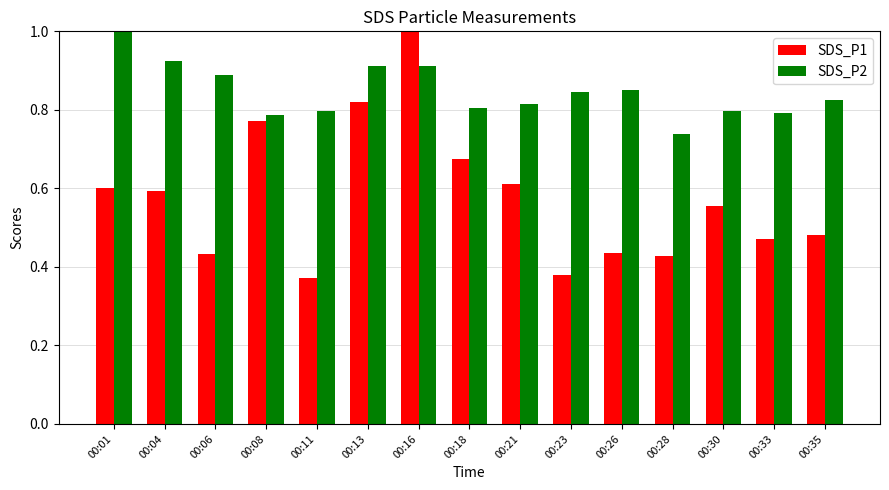

List the series in order of their overall mean, lowest first.

SDS_P1, SDS_P2